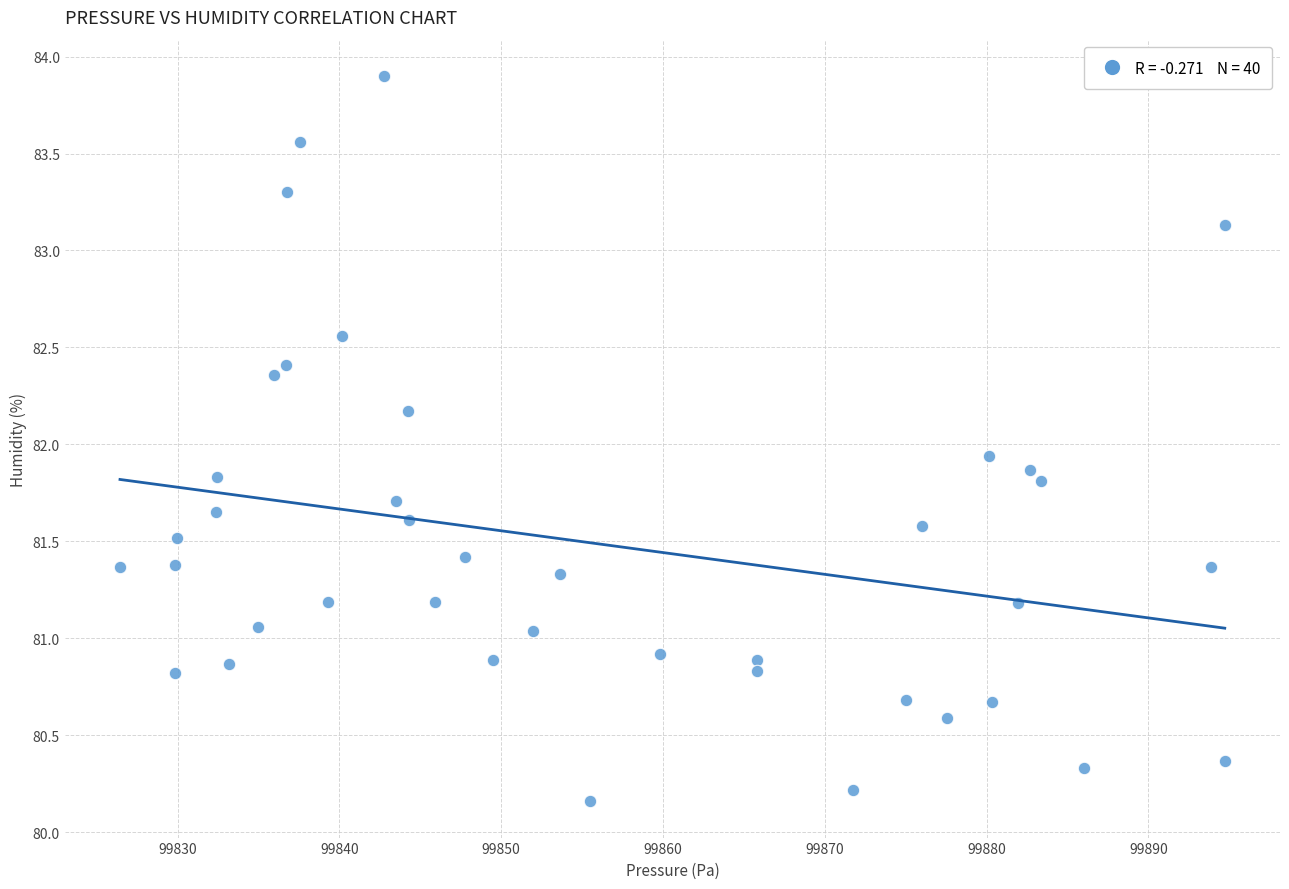

What Y value in the scatter plot is closest to 82?

81.9